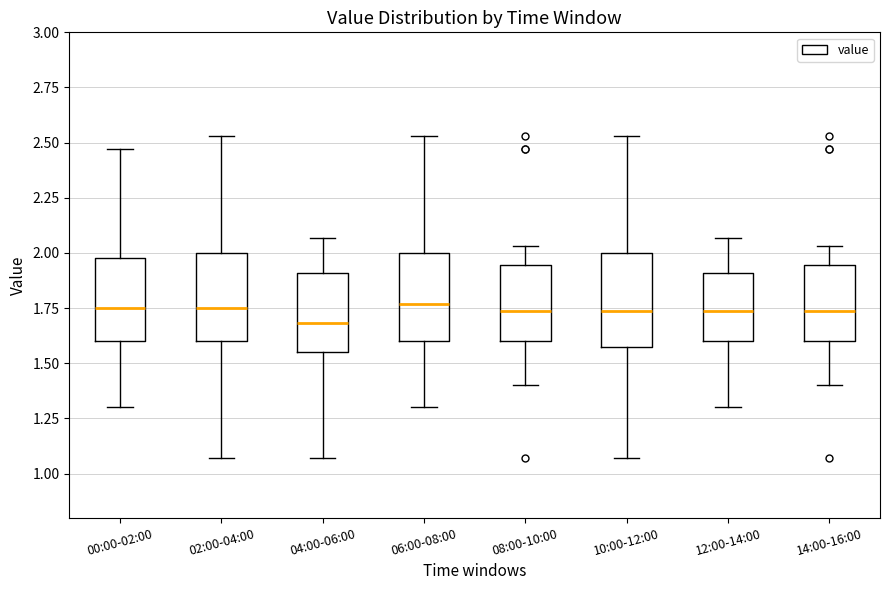

Where is the upper edge of the box for 02:00-04:00 on the y-axis? The values are not printed on the chart, so give them approximately, as read against the axis.

2.00